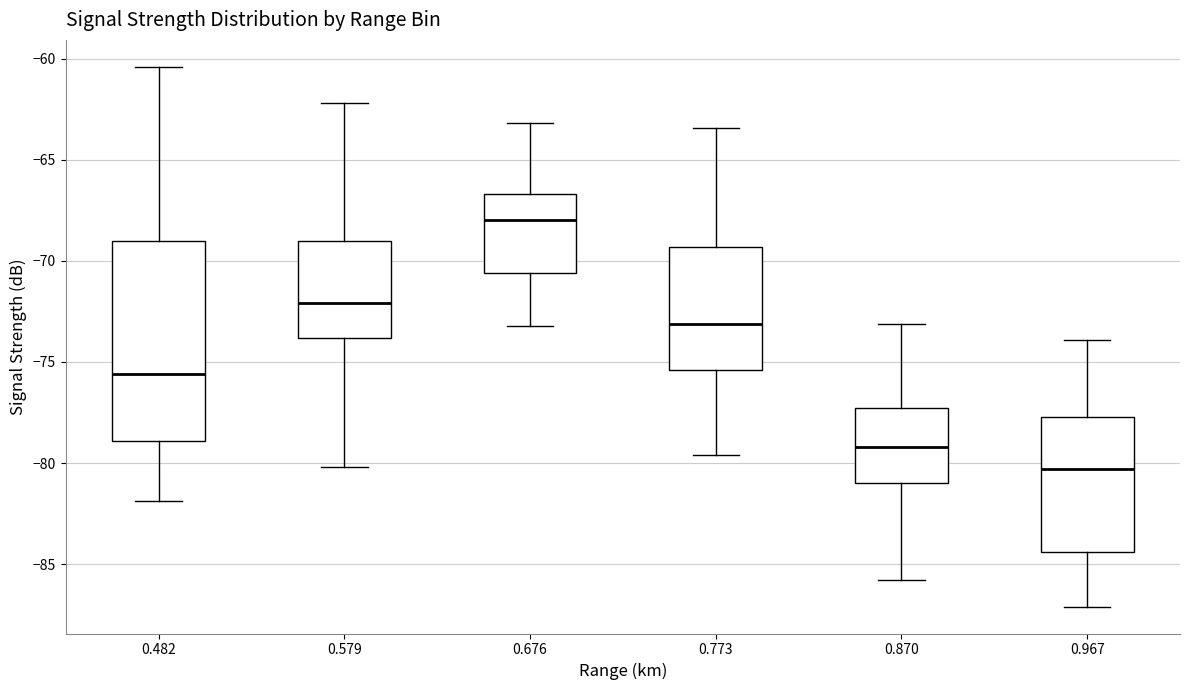

Which box has the lowest median line?

0.967